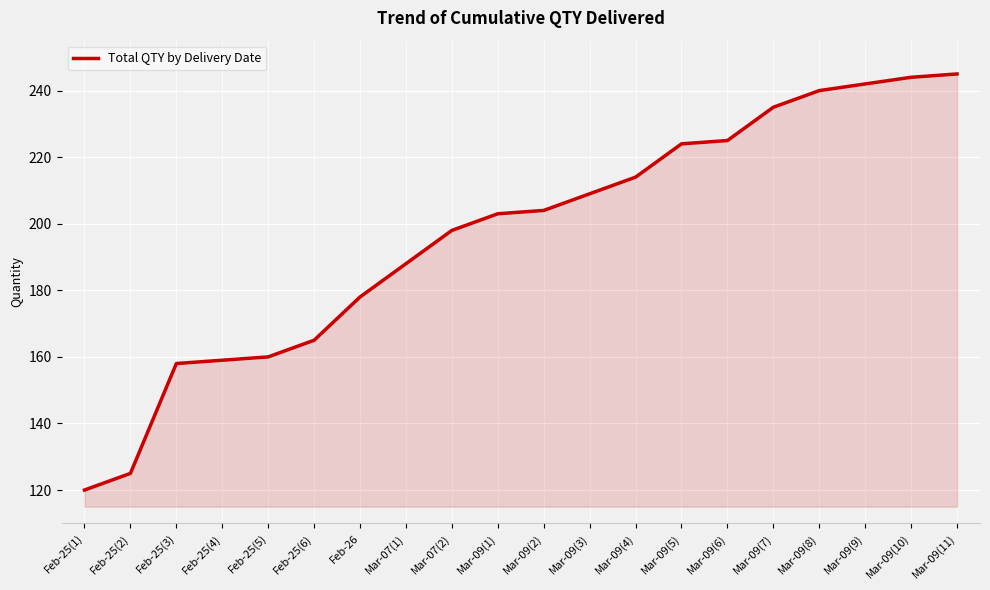

Reading left to right, transcribe all the data shown in this chart.

120	125	158	159	160	165	178	188	198	203	204	209	214	224	225	235	240	242	244	245